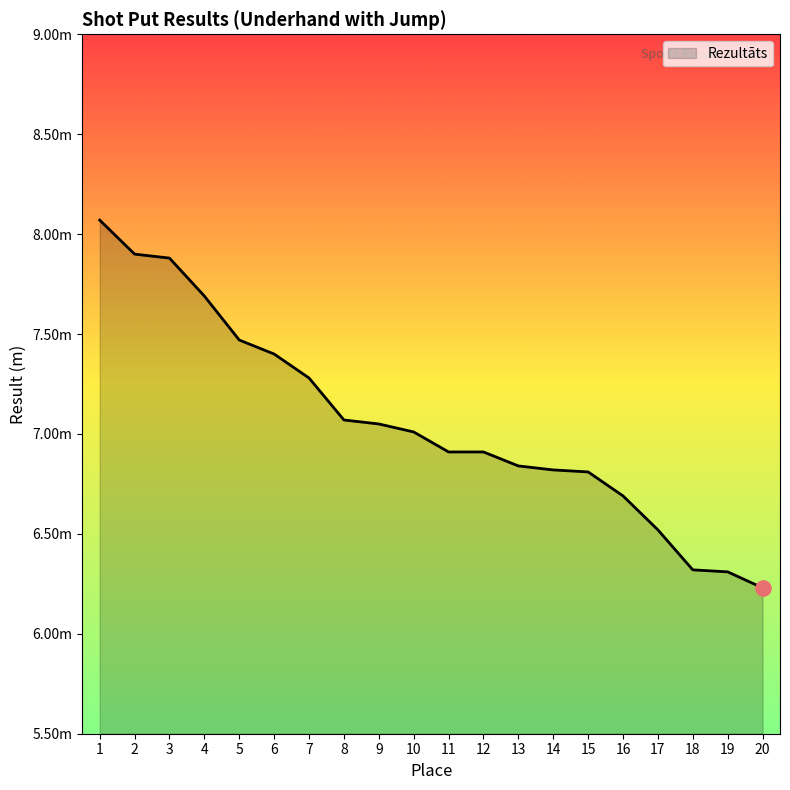

Approximately how many times larger is the value at 5 compared to 13?

1.1